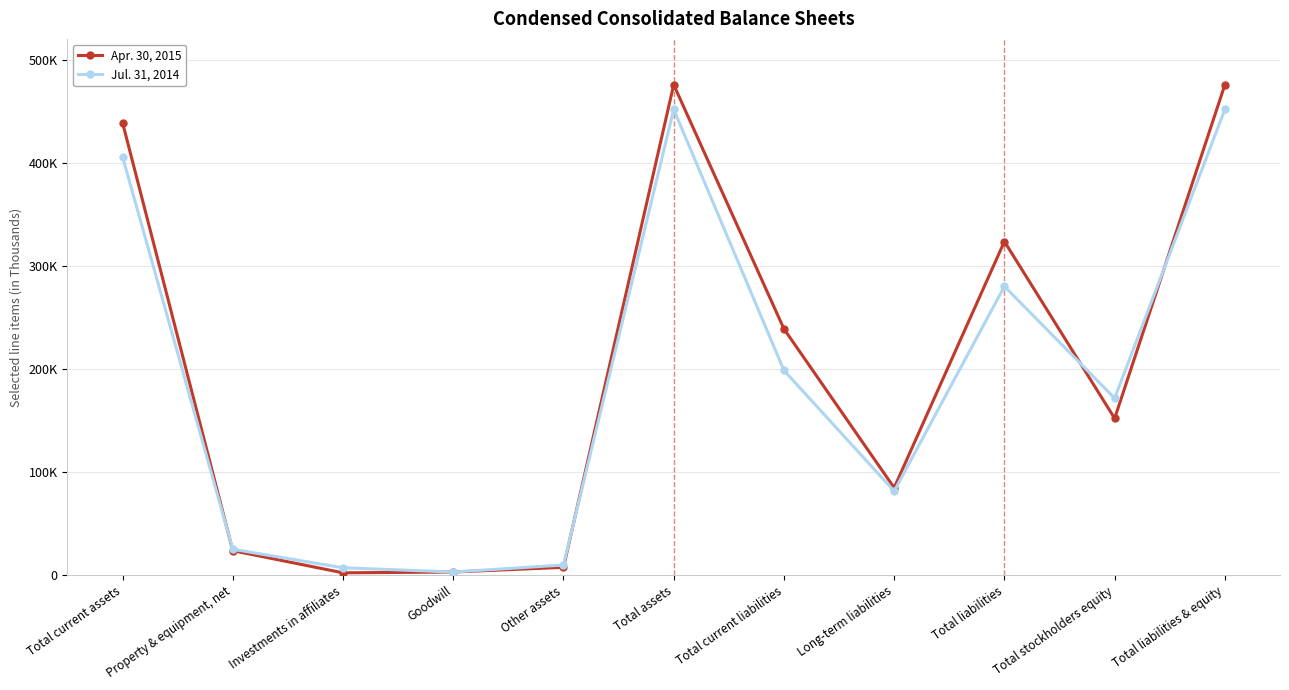

Reading left to right, transcribe all the data shown in this chart.

Apr. 30, 2015: Total current assets=438875	Property & equipment, net=23764	Investments in affiliates=2278	Goodwill=3058	Other assets=7600	Total assets=475575	Total current liabilities=238811	Long-term liabilities=84718	Total liabilities=323529	Total stockholders equity=152046	Total liabilities & equity=475575
Jul. 31, 2014: Total current assets=405768	Property & equipment, net=25126	Investments in affiliates=7172	Goodwill=3058	Other assets=9855	Total assets=451646	Total current liabilities=198594	Long-term liabilities=81434	Total liabilities=280028	Total stockholders equity=171618	Total liabilities & equity=451646